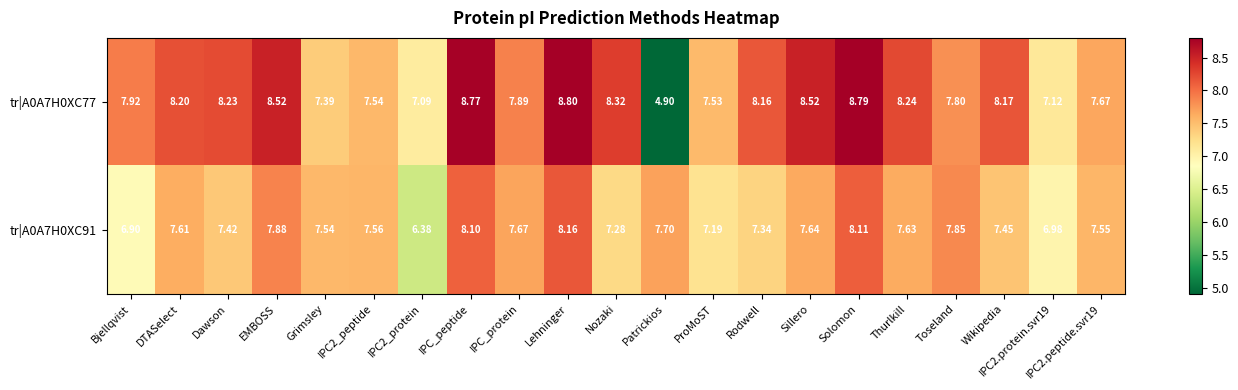

At which category is the sum across all series the highest?

Lehninger